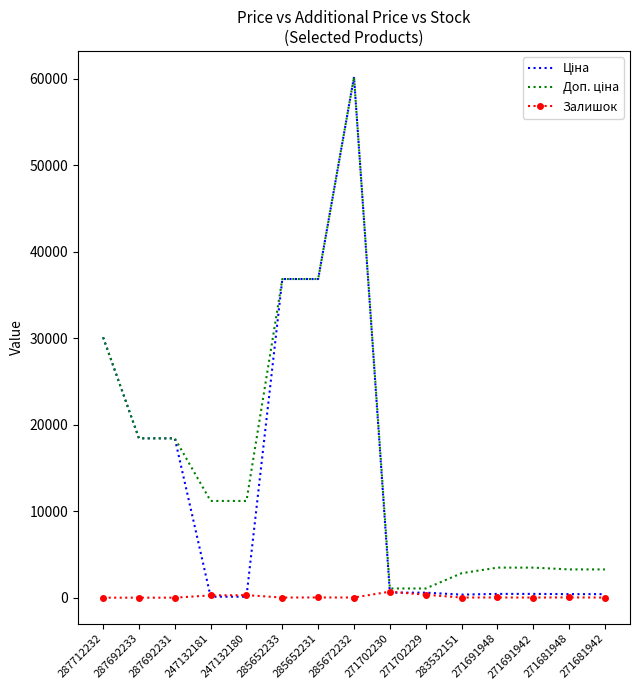

What is the maximum value shown in the chart?

60205.6